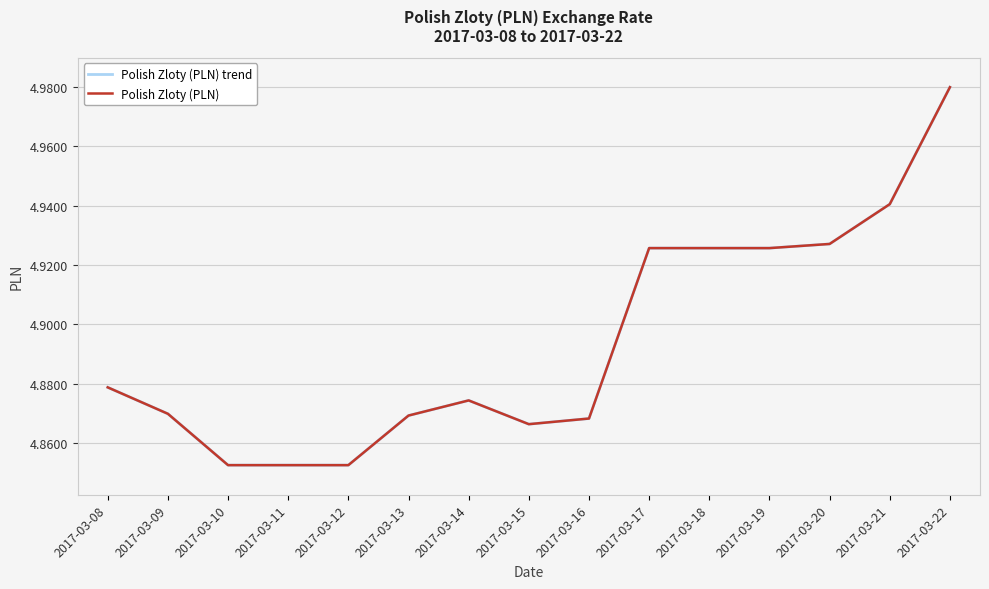

Is it true that Polish Zloty (PLN) equals 6.6 at 2017-03-12?

False